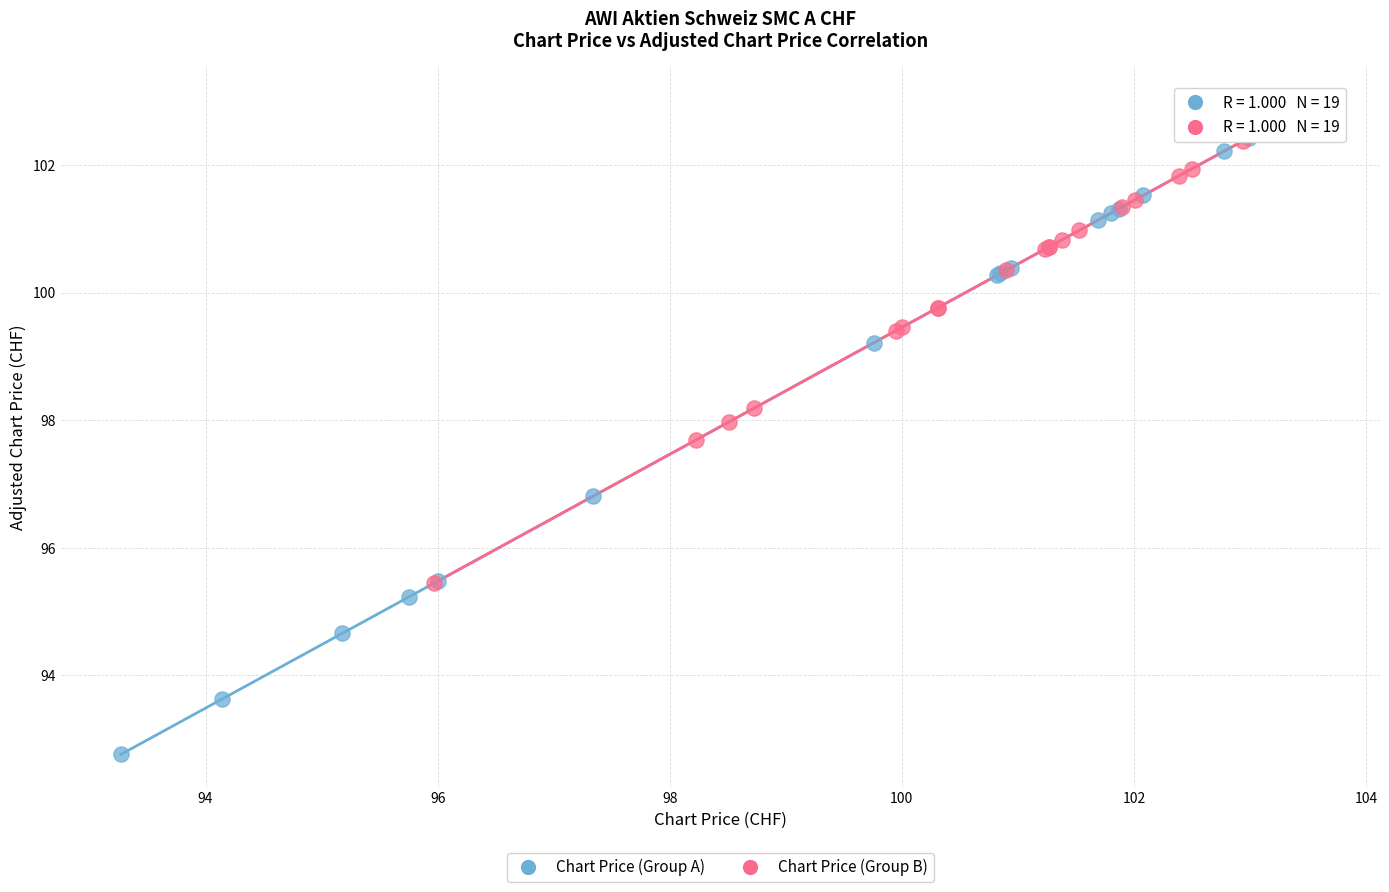

Which series reaches the minimum Y coordinate?

Chart Price (Group A)